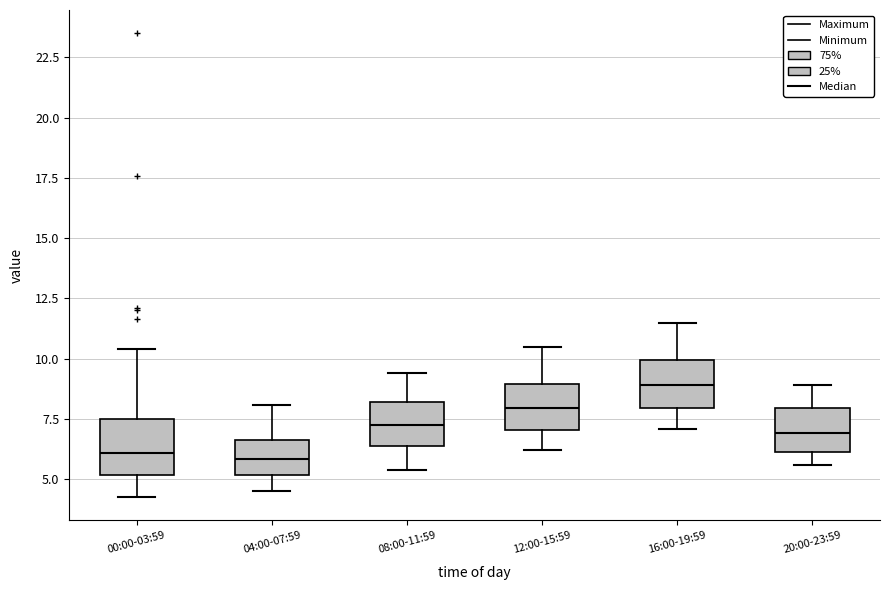

Where does the median line of the box for 00:00-03:59 sit on the y-axis? The values are not printed on the chart, so give them approximately, as read against the axis.

6.0